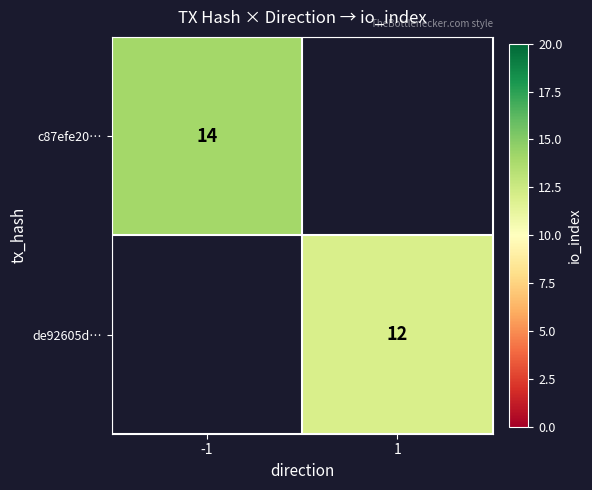

Is the value of c87efe20… at -1 greater than the value of de92605d… at 1?

Yes